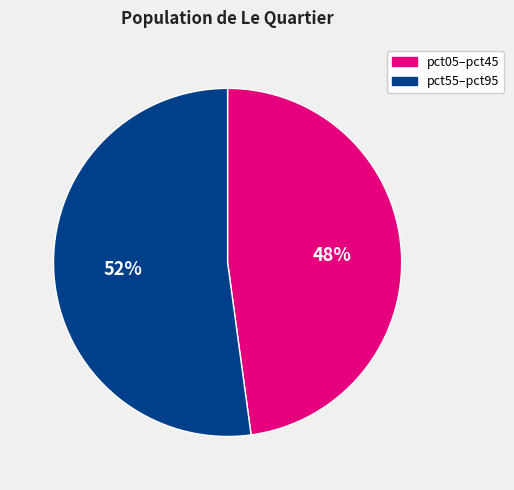

To the nearest percent, what is the difference between the largest and smallest slice percentages?

4%